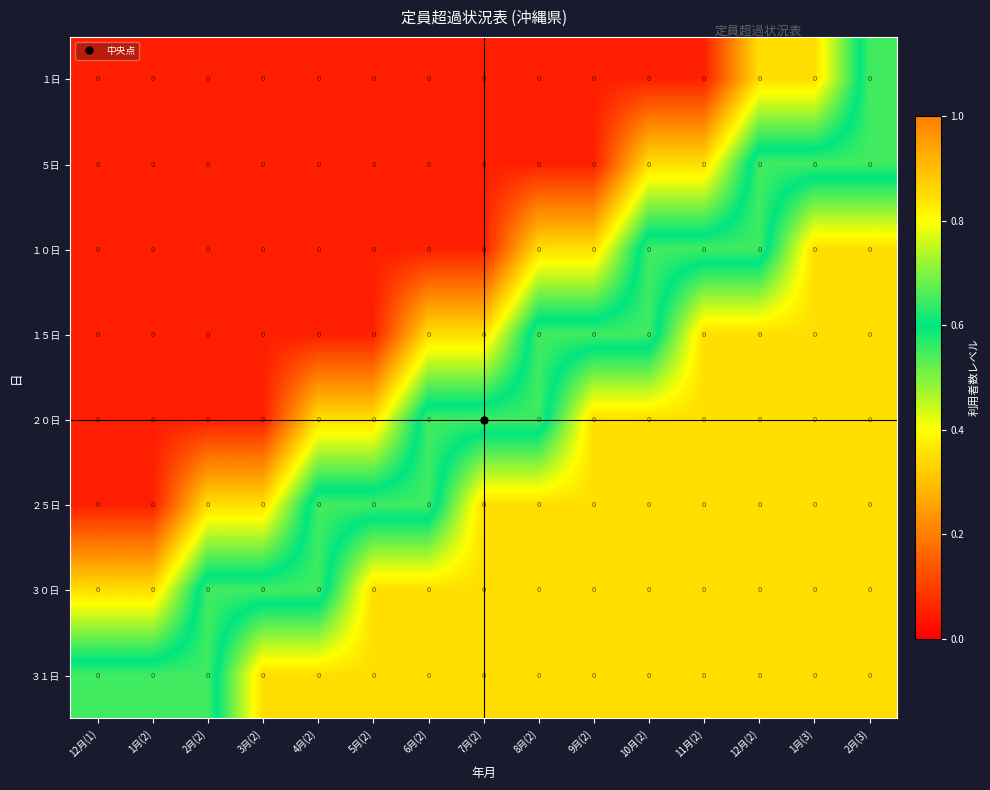

What is the difference between the highest and lowest values at 1月(3)?

0.3